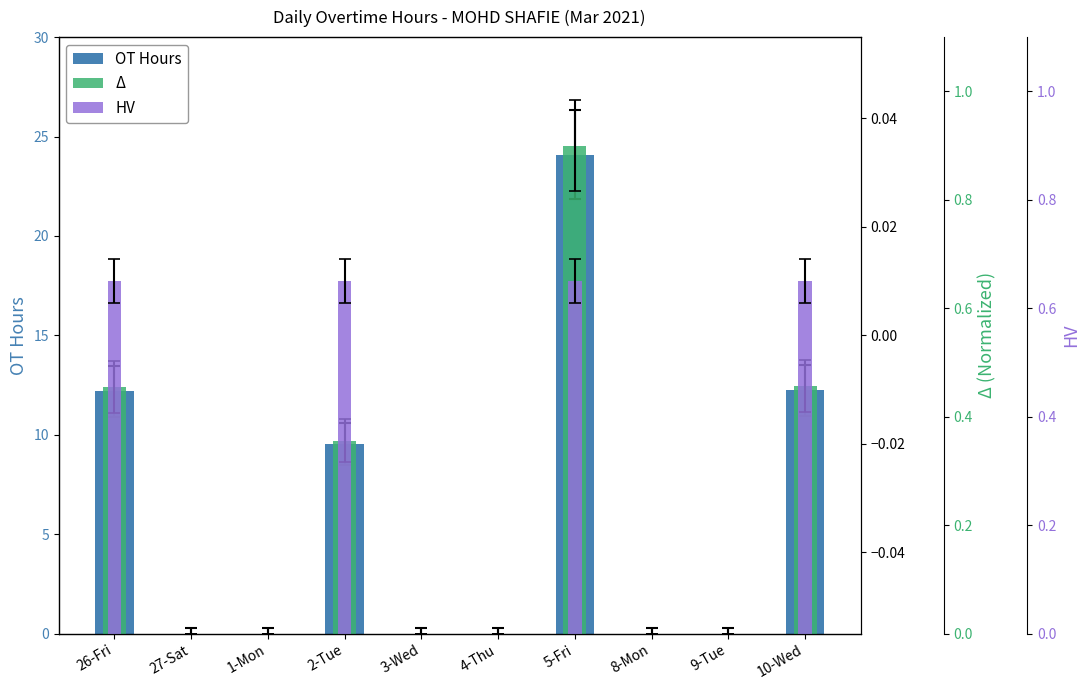

List the series in order of their peak value, highest first.

OT Hours, Δ, HV, Normalized OT